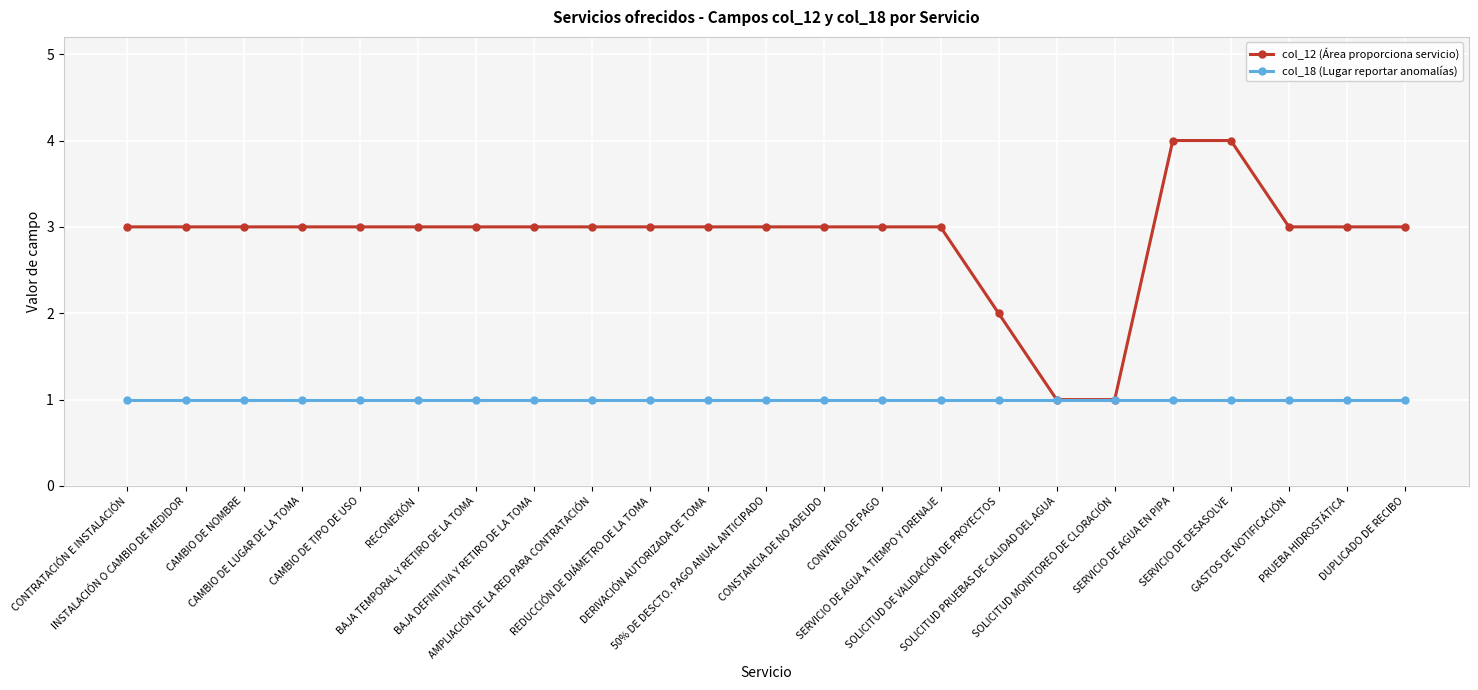

Rank the series by their maximum value, from highest to lowest.

col_12 (Área proporciona servicio), col_18 (Lugar reportar anomalías)